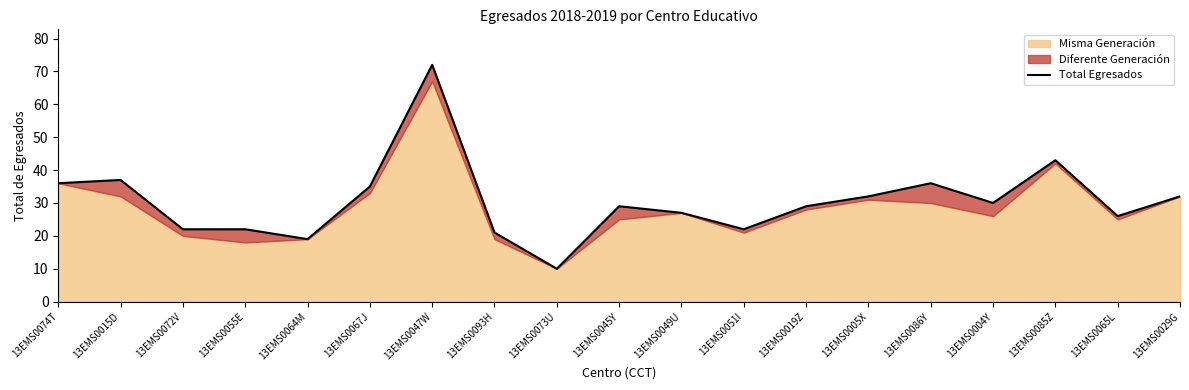

How many interior local valleys (lower than both neighbors) does the data have?

5